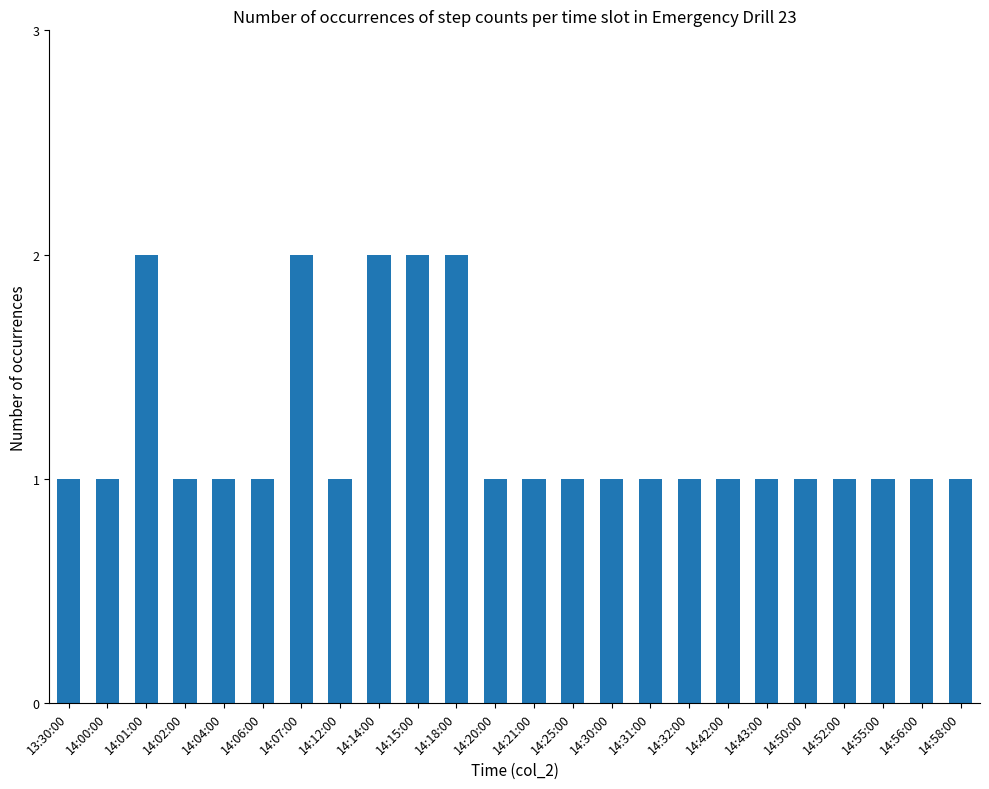

Is it true that the value at 14:07:00 is 2?

True